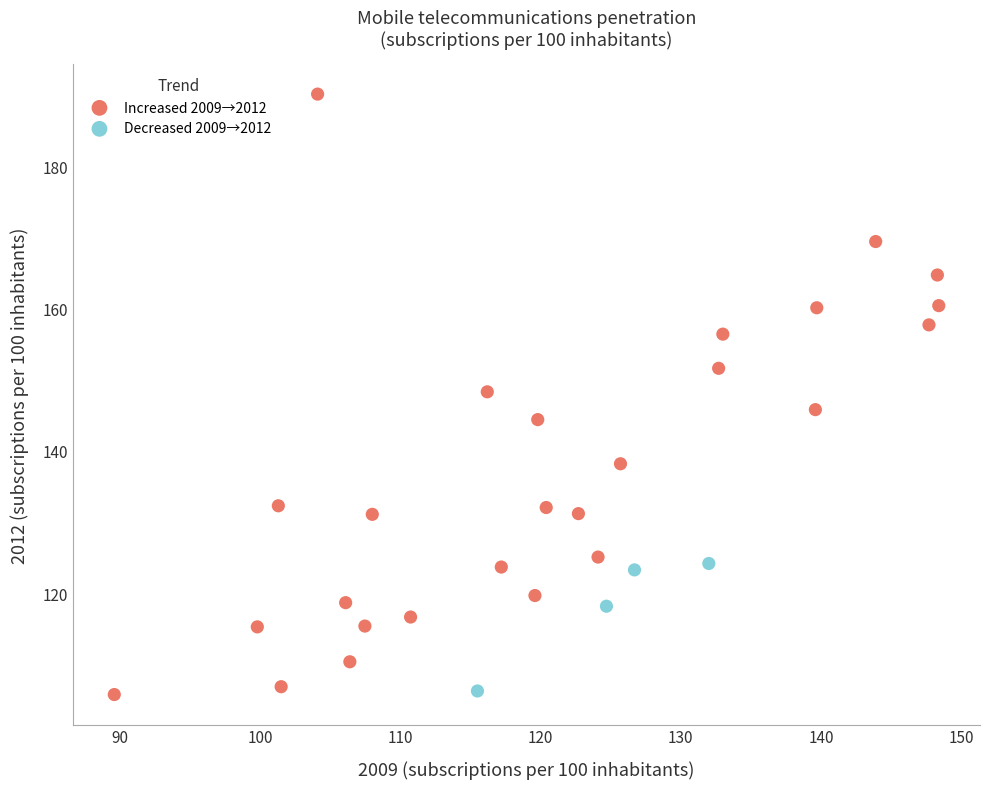

Which series contains the highest Y value?

Increased 2009→2012